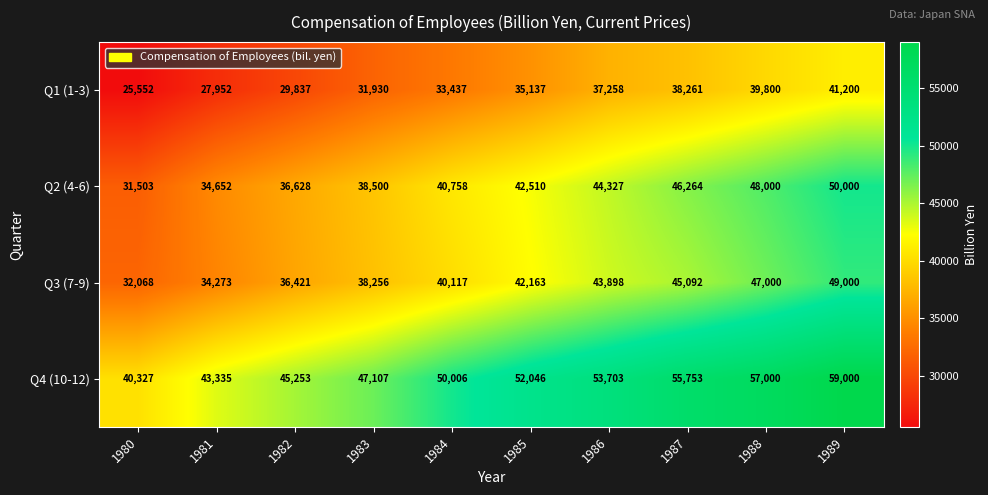

At 1980, list the series in order from largest to smallest.

Q4 (10-12), Q3 (7-9), Q2 (4-6), Q1 (1-3)